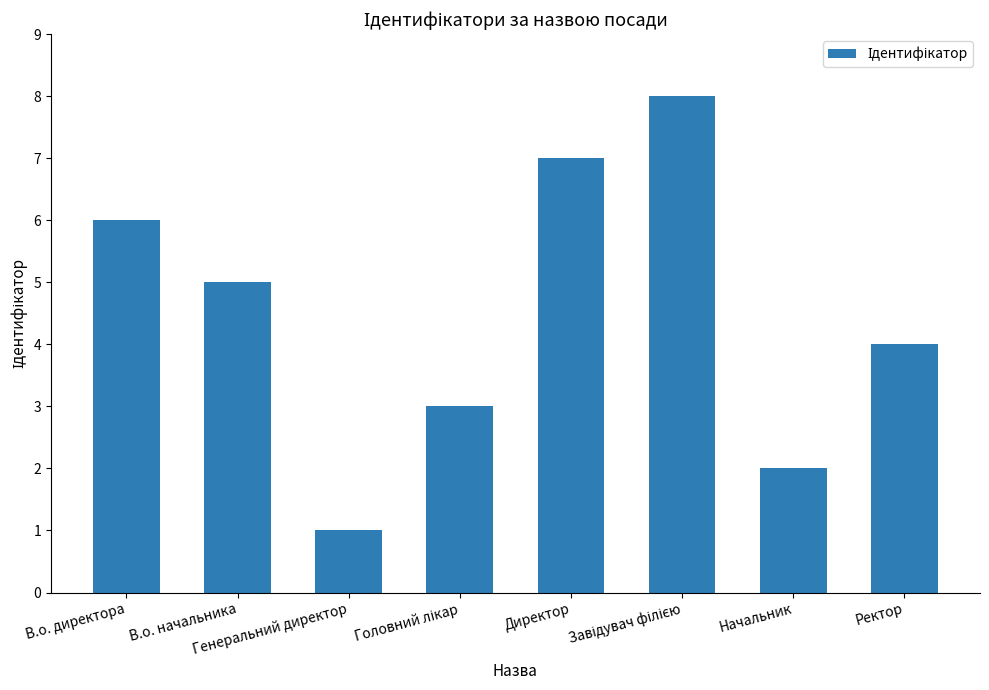

At which label is the value closest to 4?

Ректор